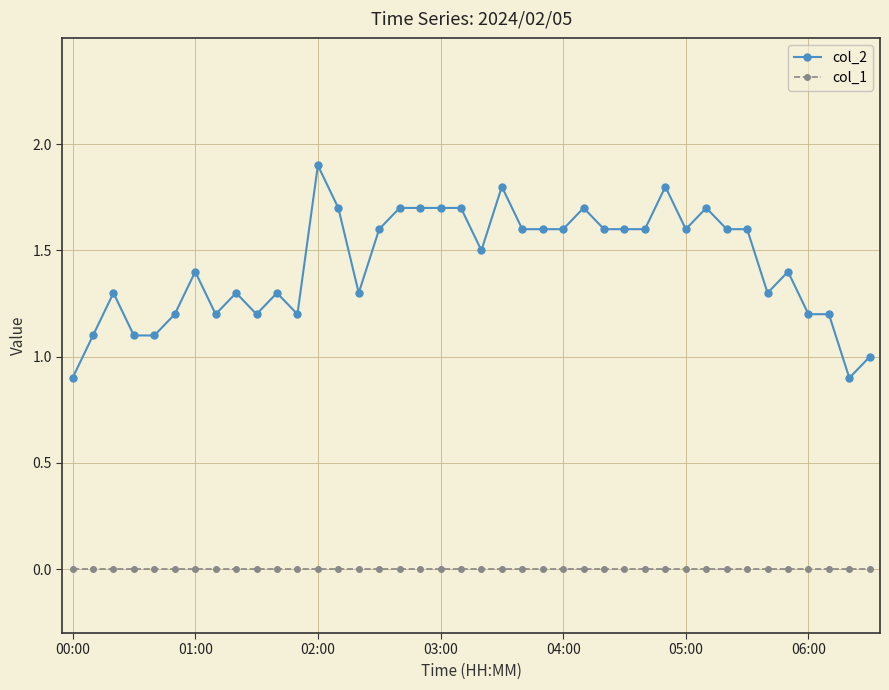

Which series has the largest total across all categories?

col_2